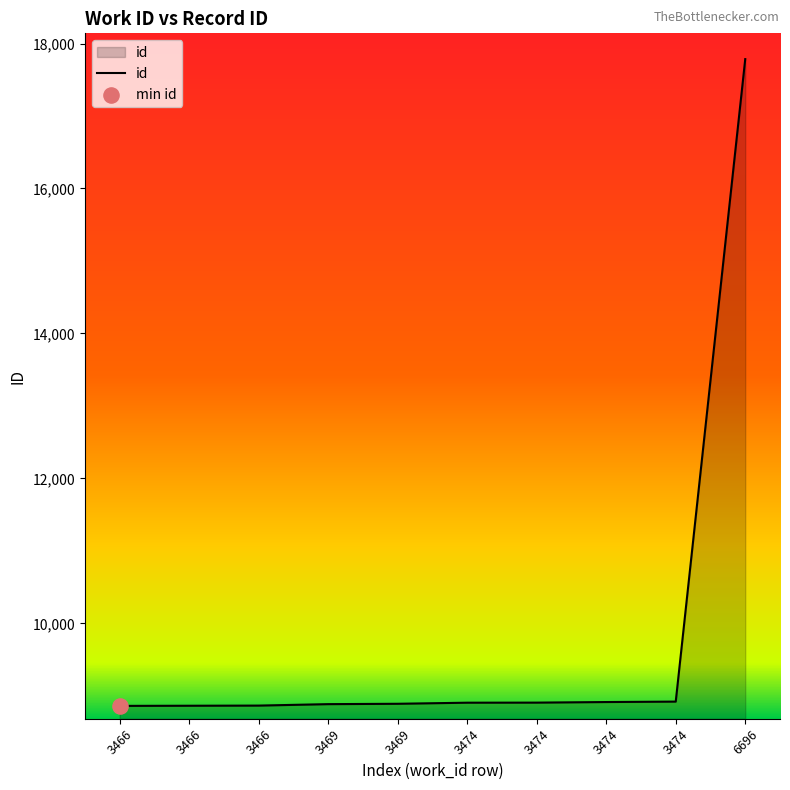

Is this an area chart (filled region under the line)?

Yes